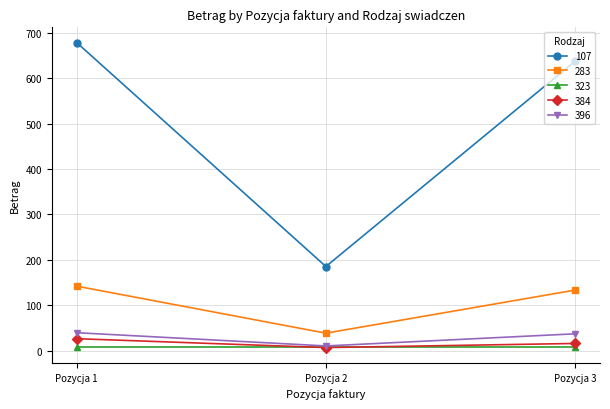

What is the spread (max minus min) of values at Pozycja 2?

178.2